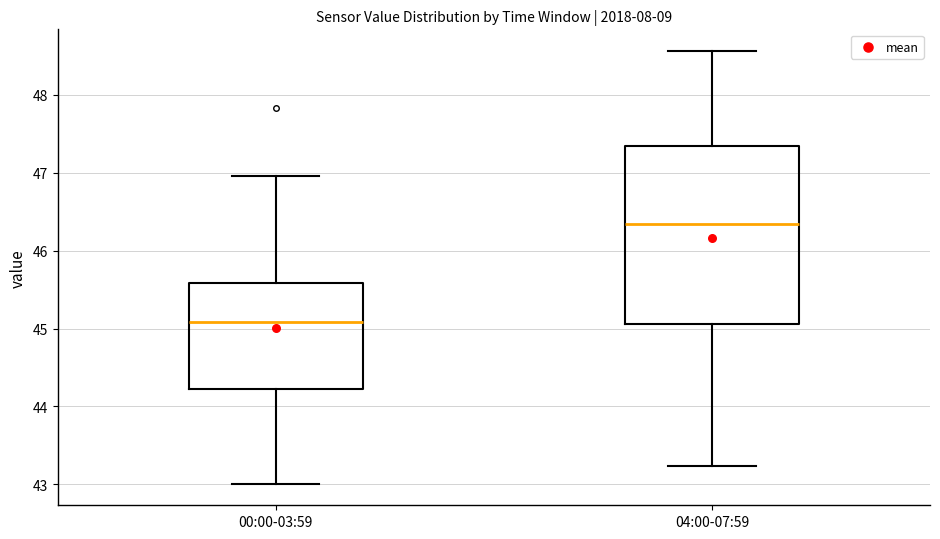

Reading left to right, transcribe this box plot: for each box, give where its median line is, the range the box spans, and where its two whiskers end, as read against the y-axis. The values are not printed on the chart, so give them approximately, as read against the axis.

00:00-03:59: median 45.1, box 44.2 to 45.6, whiskers 43.0 to 47.0
04:00-07:59: median 46.3, box 45.1 to 47.3, whiskers 43.2 to 48.6